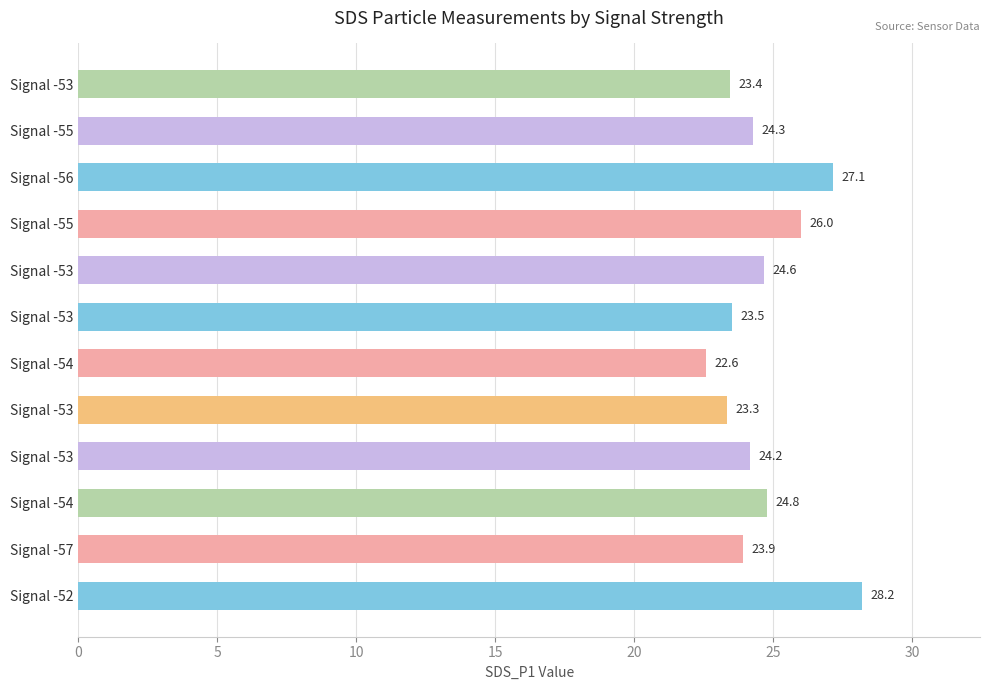

What is the average value?

24.7